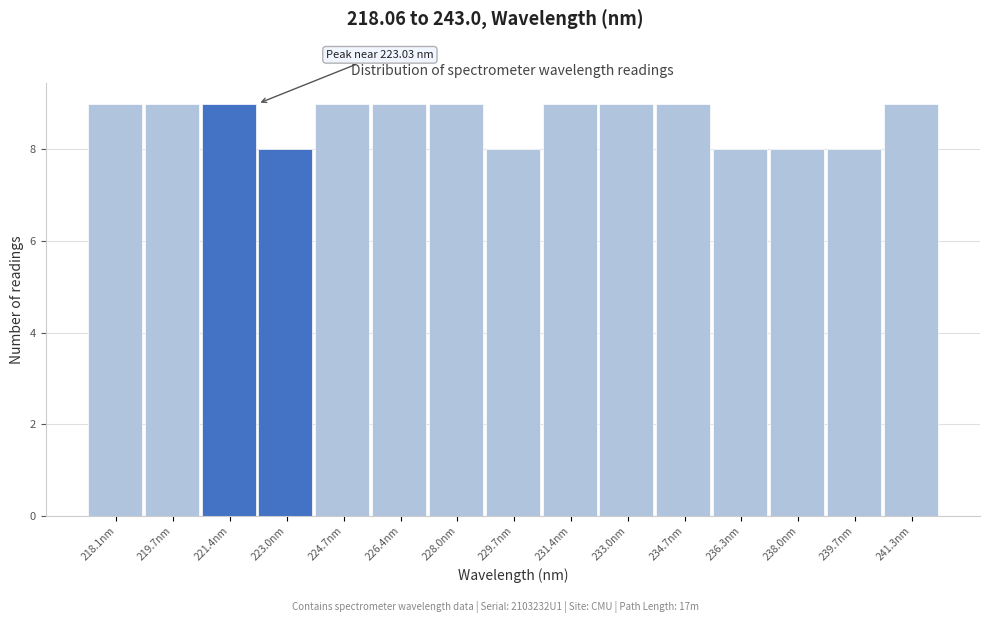

Reading left to right, what are all the values shown in this chart?

218.1nm=9	219.7nm=9	221.4nm=9	223.0nm=8	224.7nm=9	226.4nm=9	228.0nm=9	229.7nm=8	231.4nm=9	233.0nm=9	234.7nm=9	236.3nm=8	238.0nm=8	239.7nm=8	241.3nm=9